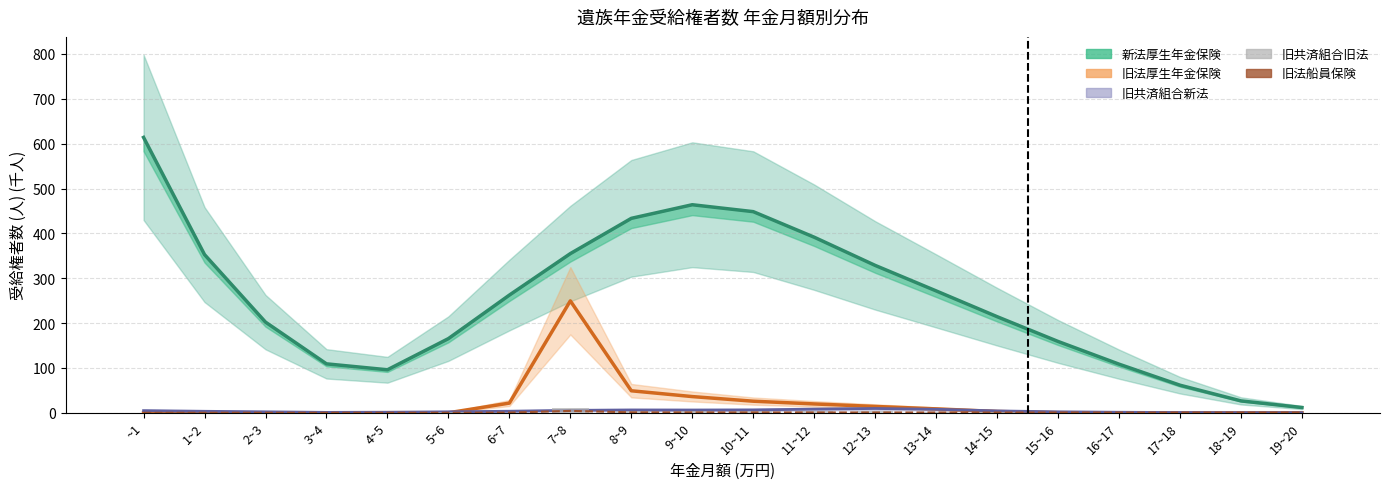

What is the total value across all series at 8~9?

492.9